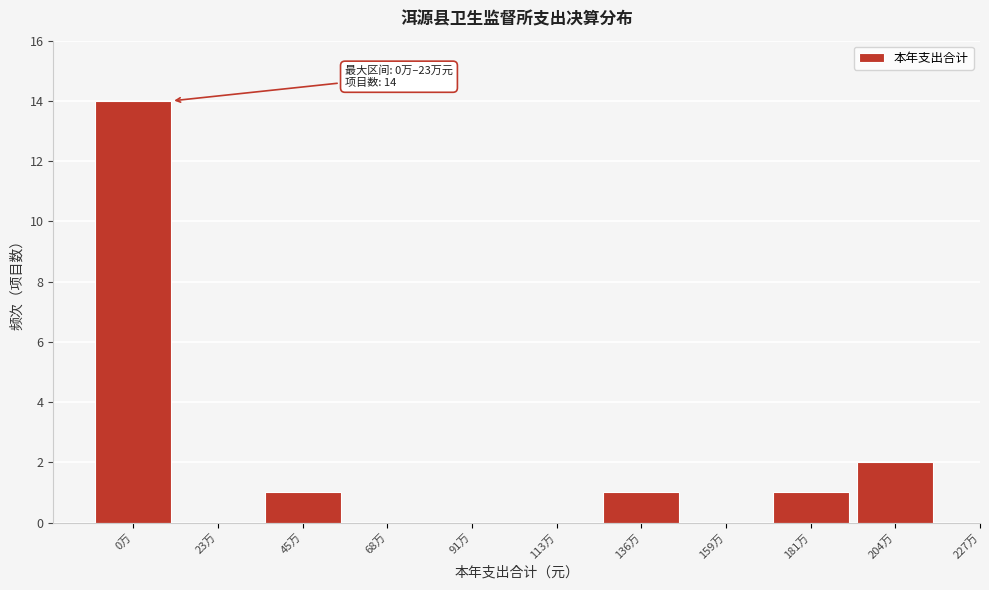

Reading left to right, what are all the values shown in this chart?

0万=14	23万=0	45万=1	68万=0	91万=0	113万=0	136万=1	159万=0	181万=1	204万=2